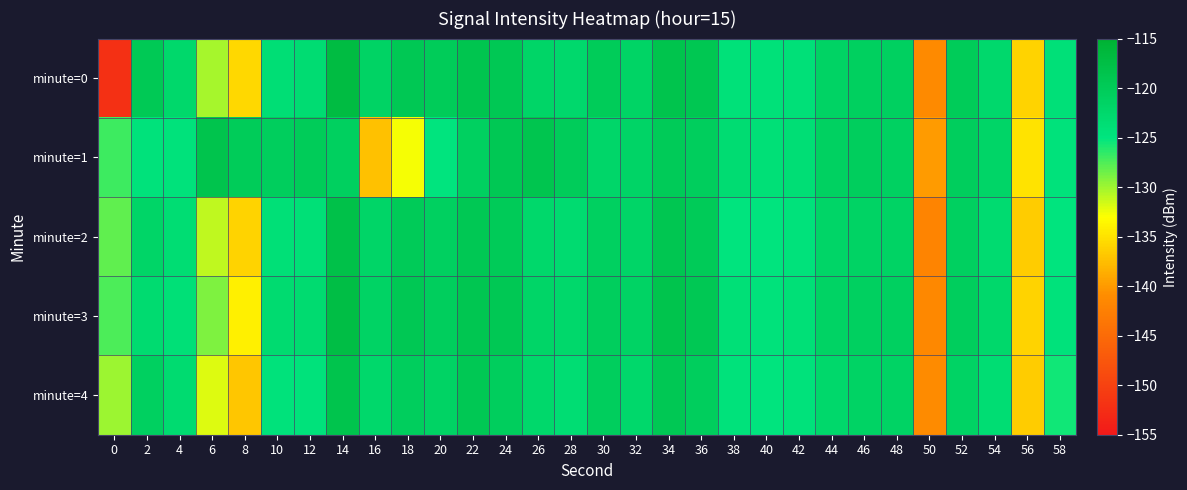

Reading left to right, transcribe all the data shown in this chart.

minute=0: 0=-152.1	2=-119.5	4=-122.3	6=-130.3	8=-135.6	10=-123.7	12=-123.3	14=-117.1	16=-121.5	18=-119.5	20=-120.1	22=-118.9	24=-119.5	26=-121.9	28=-122.5	30=-120.1	32=-121.7	34=-118.5	36=-119.1	38=-124.3	40=-124.4	42=-124.2	44=-121.4	46=-120.8	48=-120.9	50=-141.2	52=-120.0	54=-122.6	56=-136.0	58=-124.1
minute=1: 0=-126.9	2=-124.5	4=-124.4	6=-118.5	8=-120.0	10=-120.6	12=-120.1	14=-120.9	16=-137.3	18=-132.8	20=-125.0	22=-121.0	24=-119.5	26=-118.8	28=-120.3	30=-122.1	32=-121.8	34=-119.9	36=-120.6	38=-123.4	40=-124.0	42=-123.7	44=-121.2	46=-120.5	48=-121.1	50=-140.0	52=-120.5	54=-122.0	56=-135.0	58=-124.5
minute=2: 0=-128.0	2=-122.0	4=-123.5	6=-131.0	8=-136.0	10=-124.0	12=-124.0	14=-118.0	16=-122.0	18=-120.0	20=-121.0	22=-119.5	24=-120.0	26=-122.5	28=-123.0	30=-121.0	32=-122.0	34=-119.0	36=-120.0	38=-125.0	40=-125.0	42=-124.5	44=-122.0	46=-121.5	48=-121.5	50=-142.0	52=-121.0	54=-123.0	56=-136.5	58=-125.0
minute=3: 0=-127.5	2=-123.0	4=-124.0	6=-129.0	8=-134.0	10=-123.0	12=-123.0	14=-117.5	16=-121.5	18=-119.5	20=-120.5	22=-119.0	24=-119.5	26=-122.0	28=-122.5	30=-120.5	32=-121.5	34=-118.5	36=-119.5	38=-124.0	40=-124.5	42=-124.0	44=-121.5	46=-121.0	48=-121.0	50=-141.5	52=-120.5	54=-122.5	56=-136.0	58=-124.5
minute=4: 0=-130.0	2=-121.0	4=-123.0	6=-132.0	8=-137.0	10=-124.5	12=-124.5	14=-118.5	16=-122.5	18=-120.5	20=-121.5	22=-119.5	24=-120.5	26=-122.5	28=-123.5	30=-120.5	32=-122.5	34=-119.5	36=-120.5	38=-124.5	40=-125.0	42=-124.5	44=-122.5	46=-121.5	48=-121.5	50=-141.0	52=-121.5	54=-123.5	56=-136.5	58=-125.5